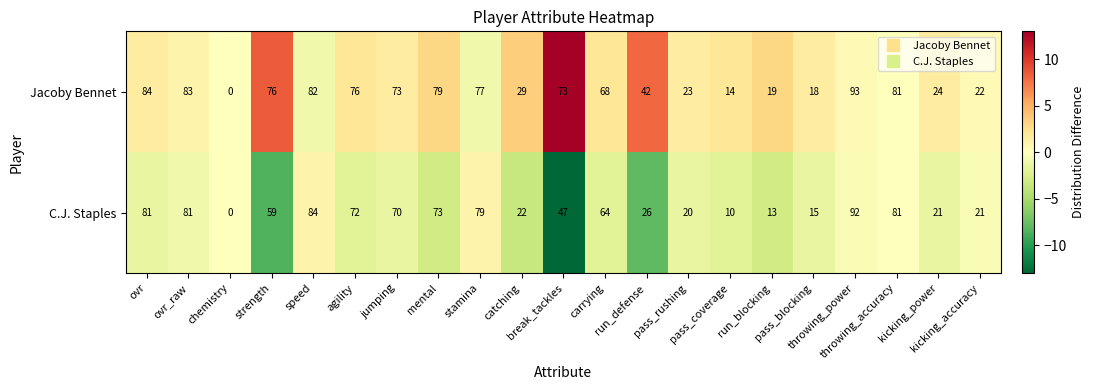

What is the highest value of the C.J. Staples series?

92